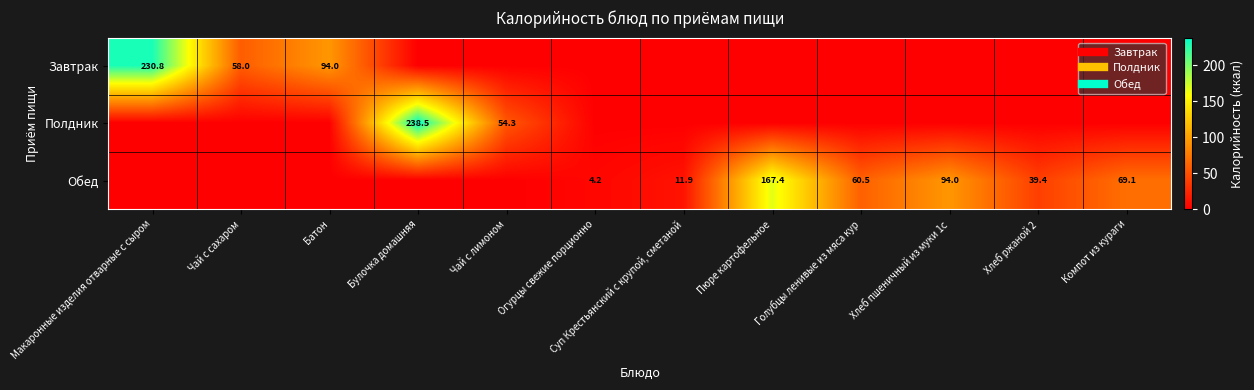

What value does the Полдник series have at Чай с лимоном?

54.3